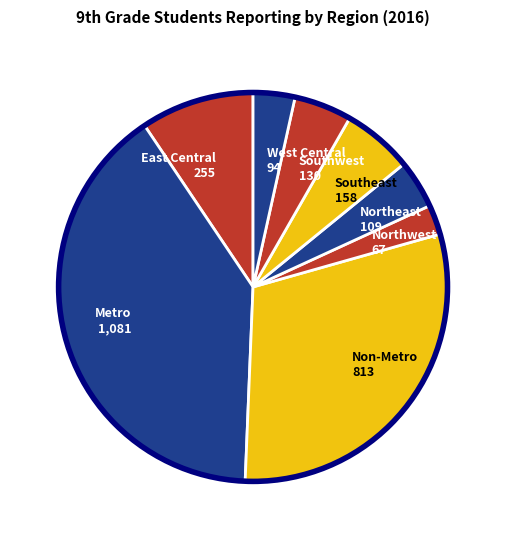

Between West Central 94 and Southeast 158, which is larger?

Southeast 158